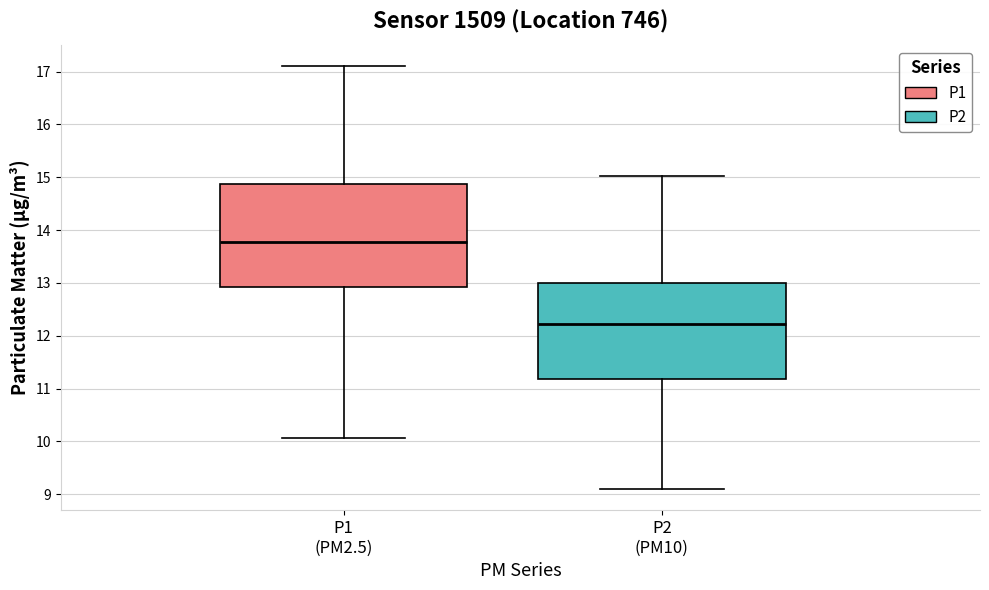

Which box has the highest median line?

P1 (PM2.5)